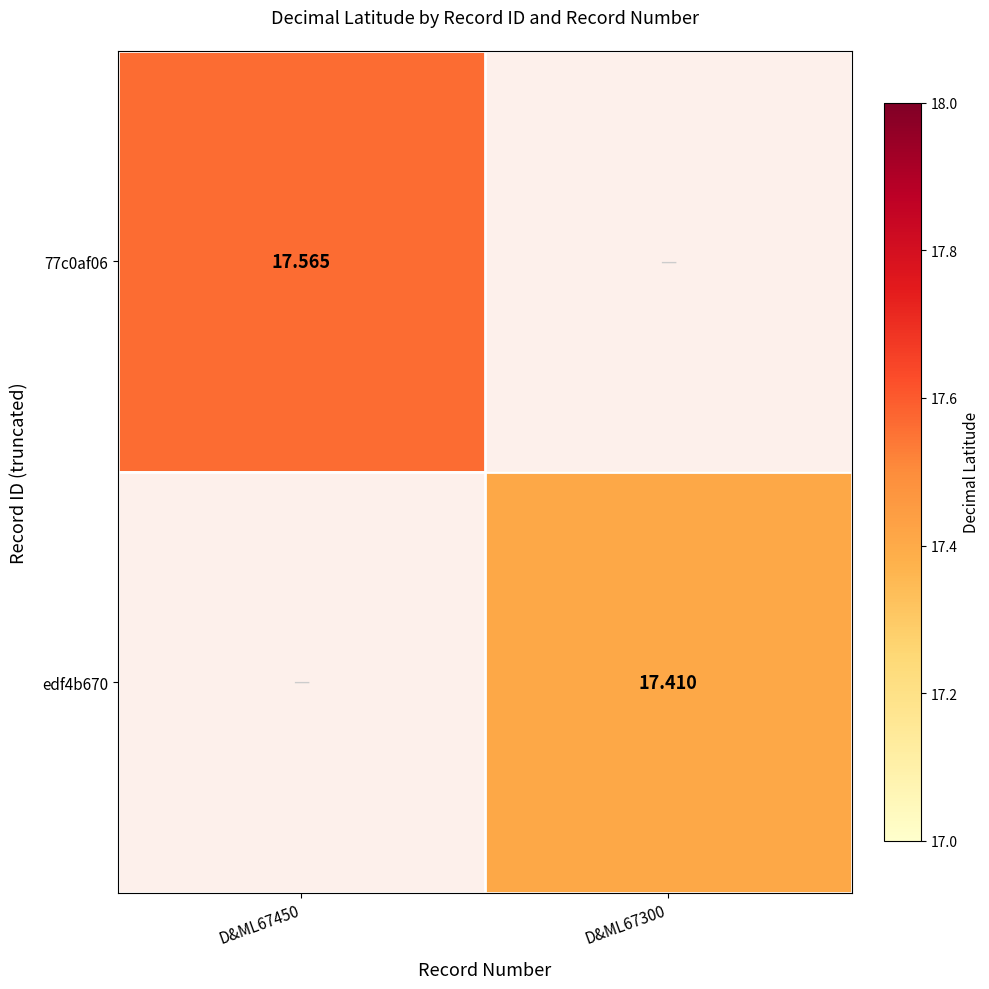

How many distinct data groups are displayed?

2